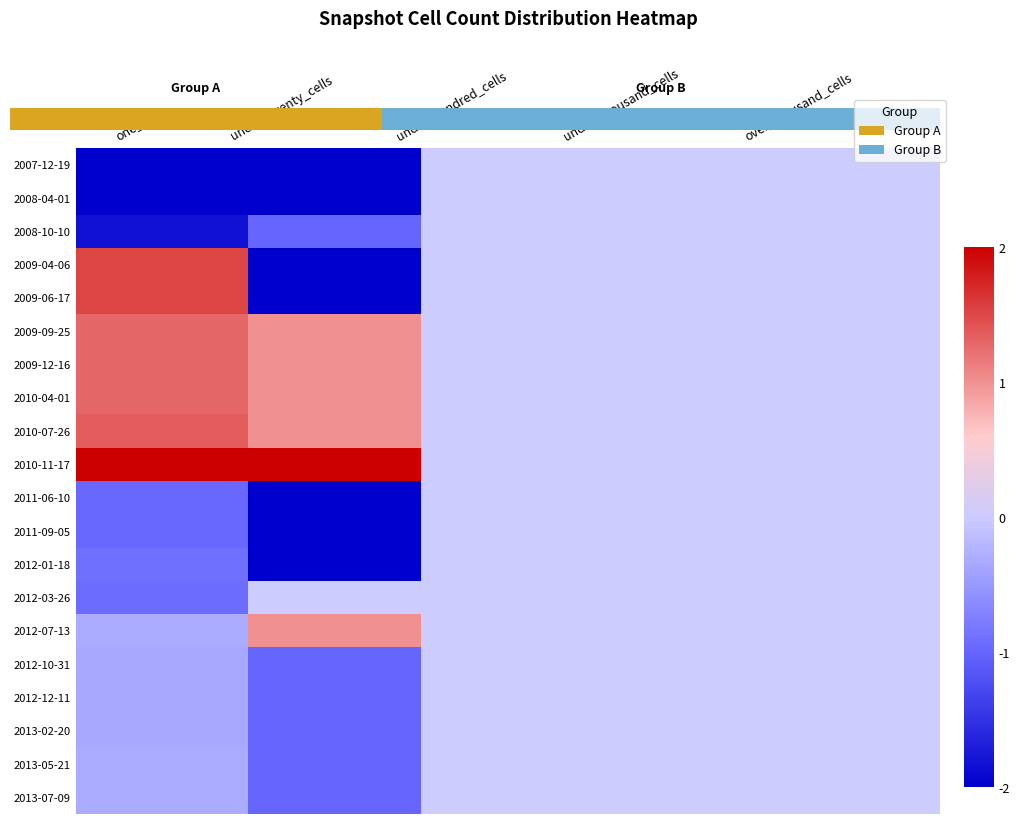

What is the lowest value of the 2011-09-05 series?

-2.0